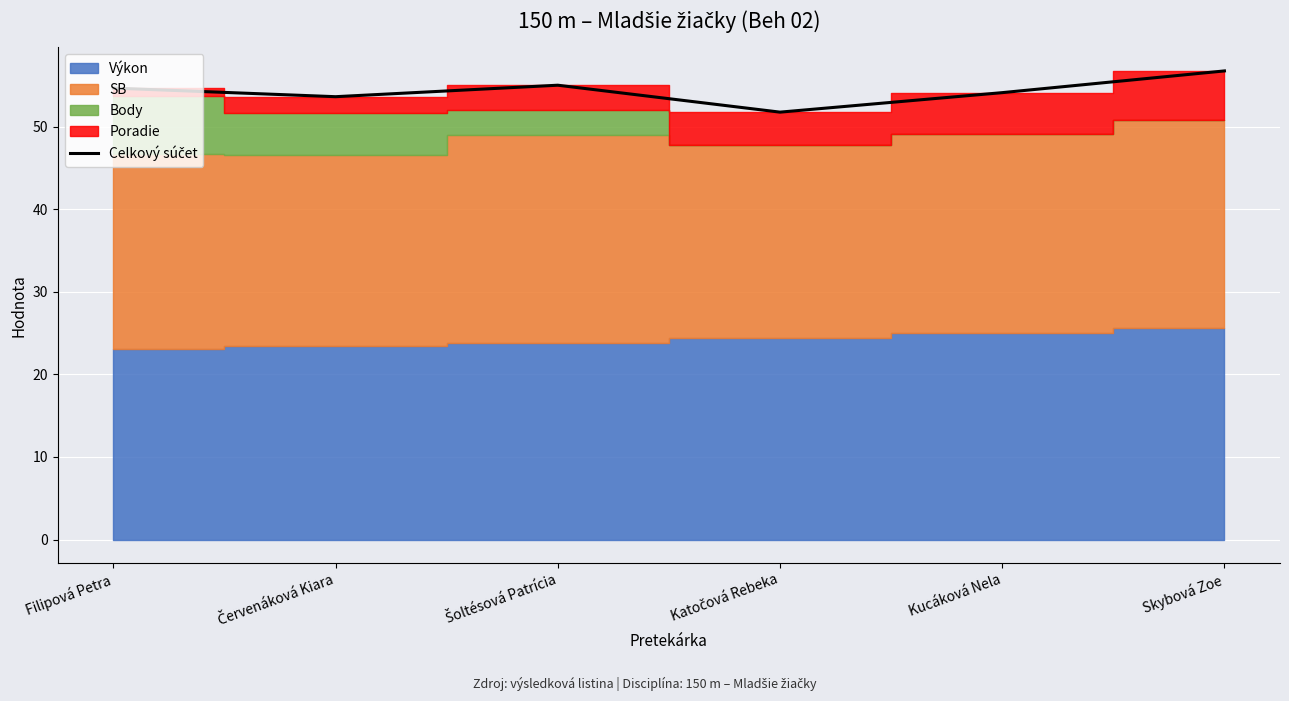

What is the value of the 3rd point from the left?

55.0